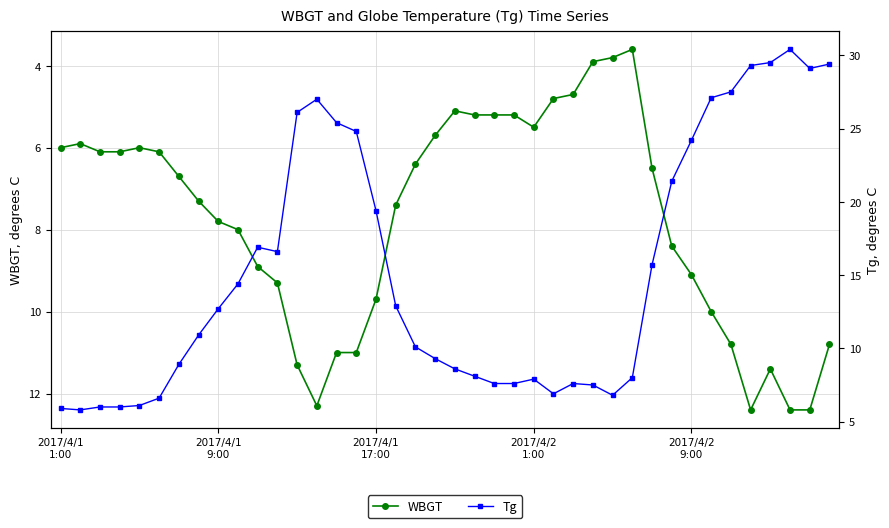

List the series in order of their peak value, lowest first.

WBGT, Tg